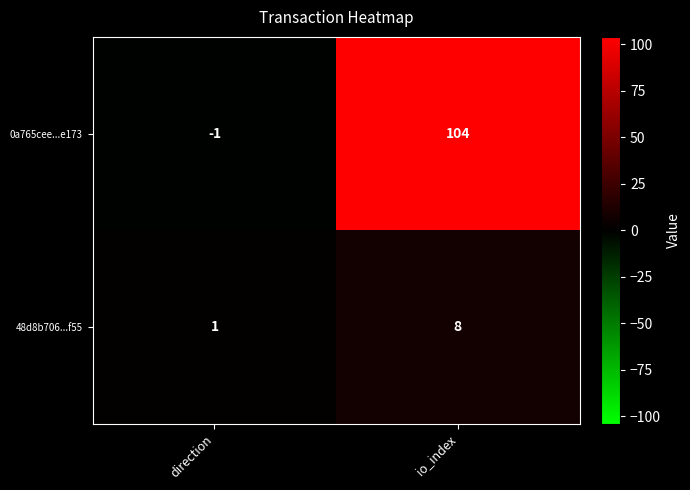

True or false: 0a765cee...e173 has a value of -1 at direction.

True